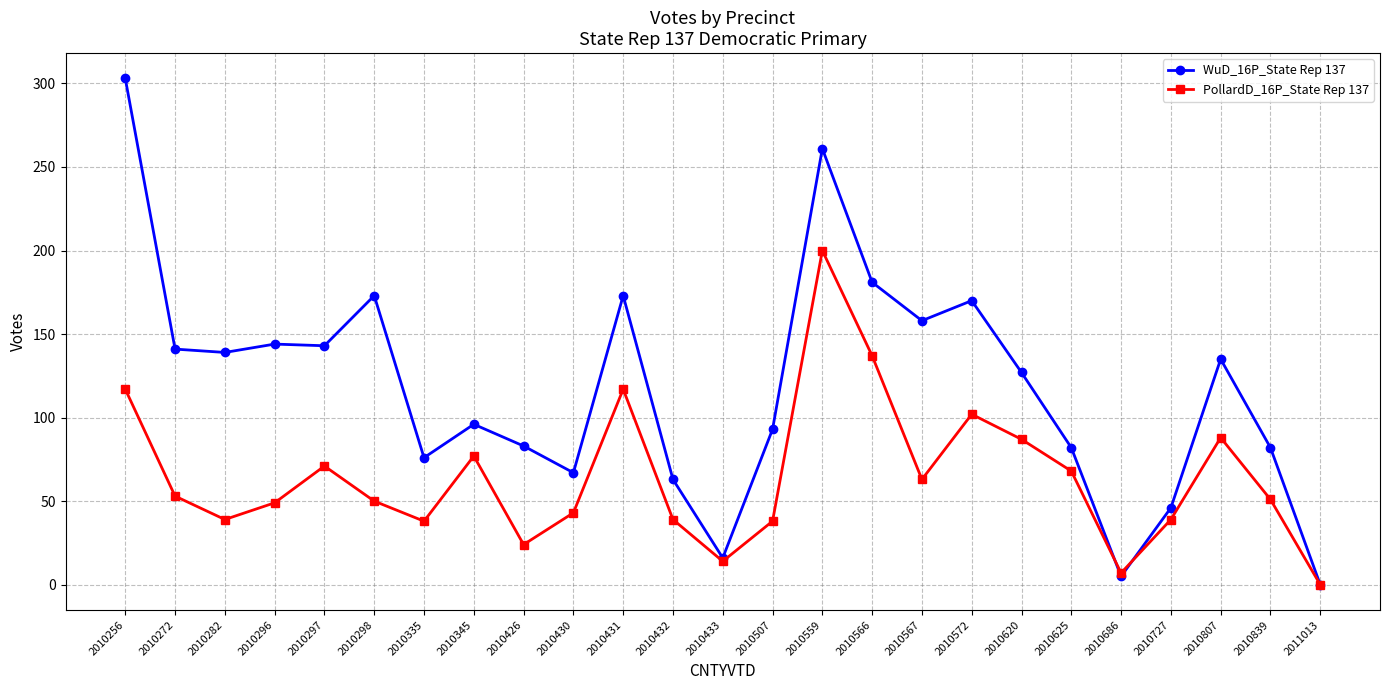

Rank the series by their average value, from lowest to highest.

PollardD_16P_State Rep 137, WuD_16P_State Rep 137